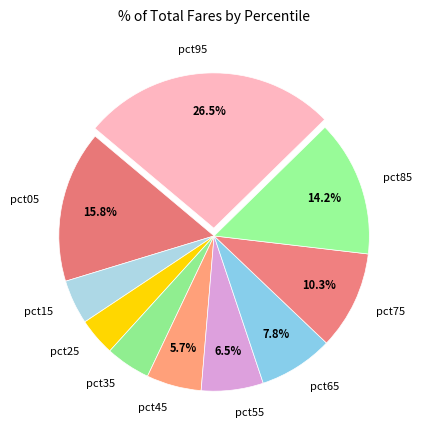

To the nearest percent, what is the average slice percentage?

10%